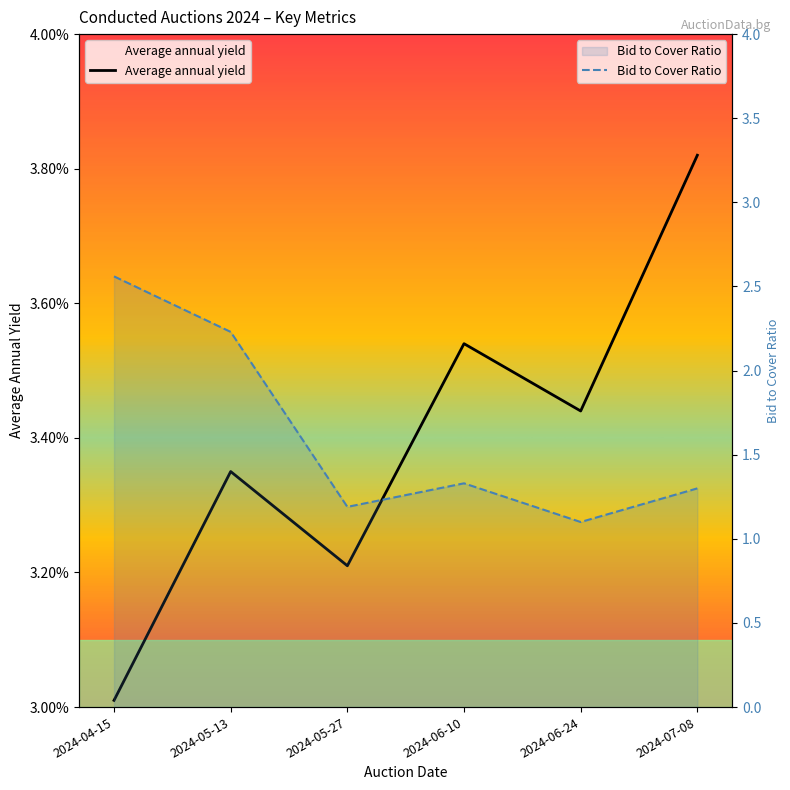

List the series in order of their peak value, highest first.

Bid to Cover Ratio, Average annual yield